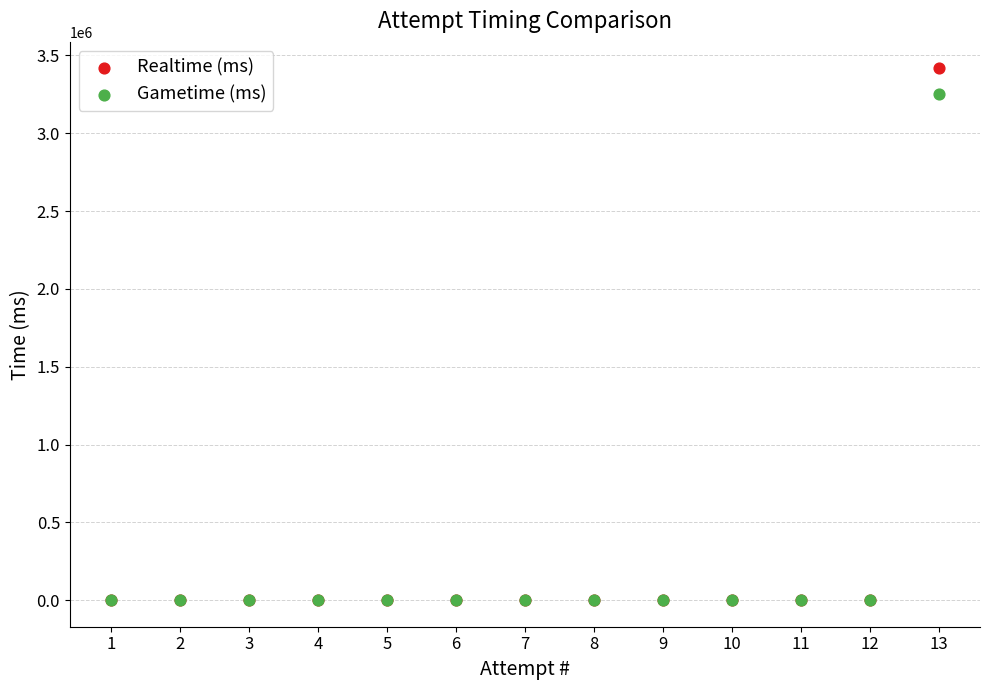

Which series contains the highest Y value?

Realtime (ms)